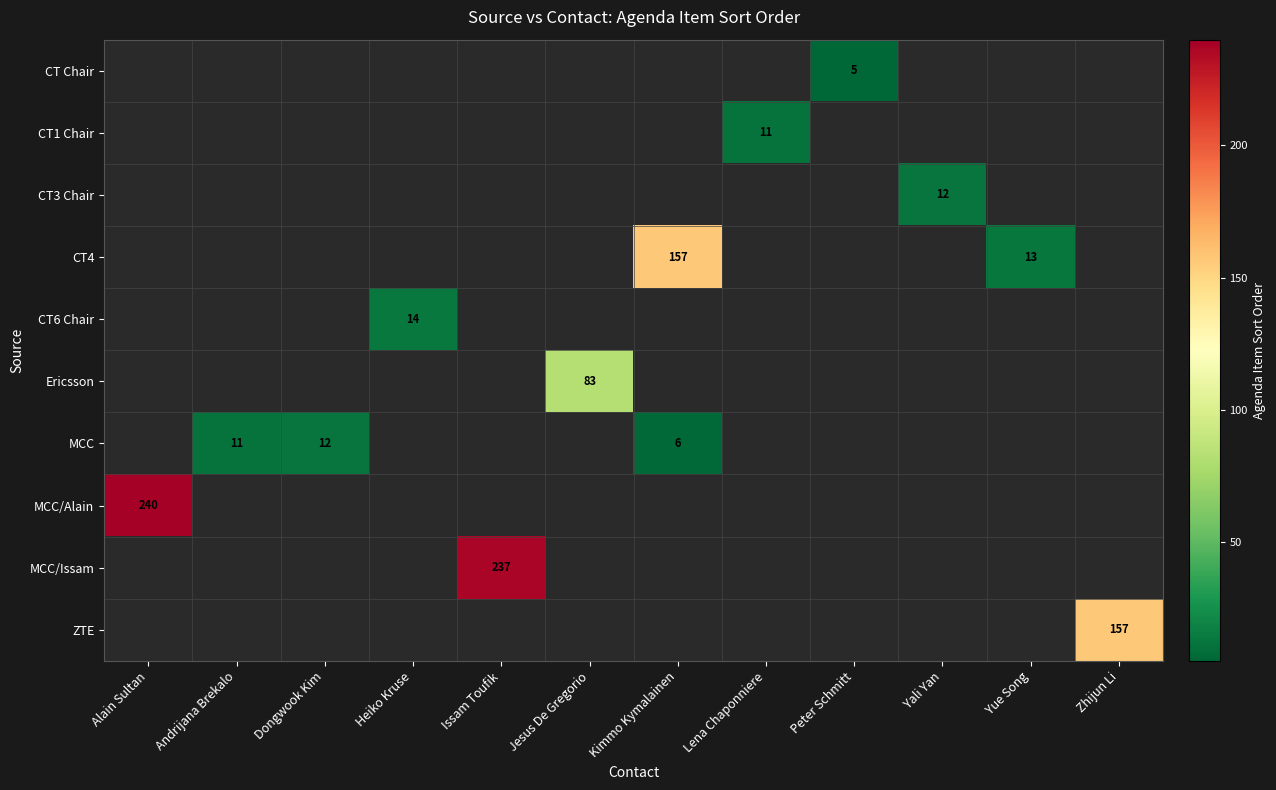

At Andrijana Brekalo, list the series in order from largest to smallest.

CT Chair, CT1 Chair, CT3 Chair, CT4, CT6 Chair, Ericsson, MCC, MCC/Alain, MCC/Issam, ZTE